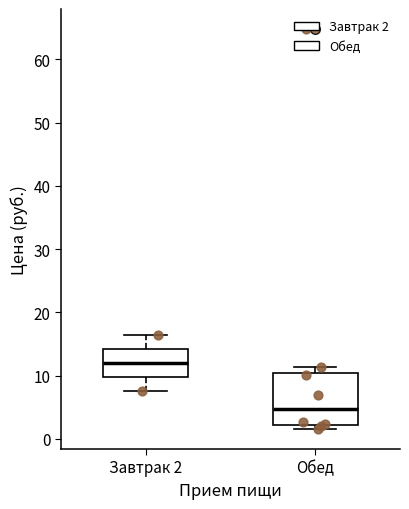

Which box has the lowest median line?

Обед